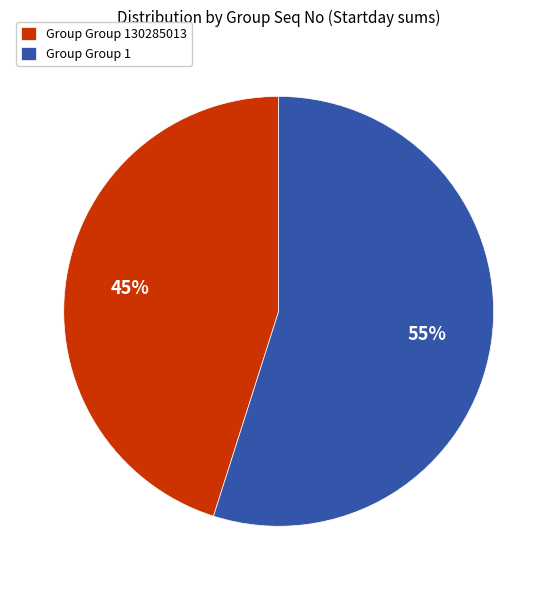

Between Group Group 130285013 and Group Group 1, which is larger?

Group Group 1